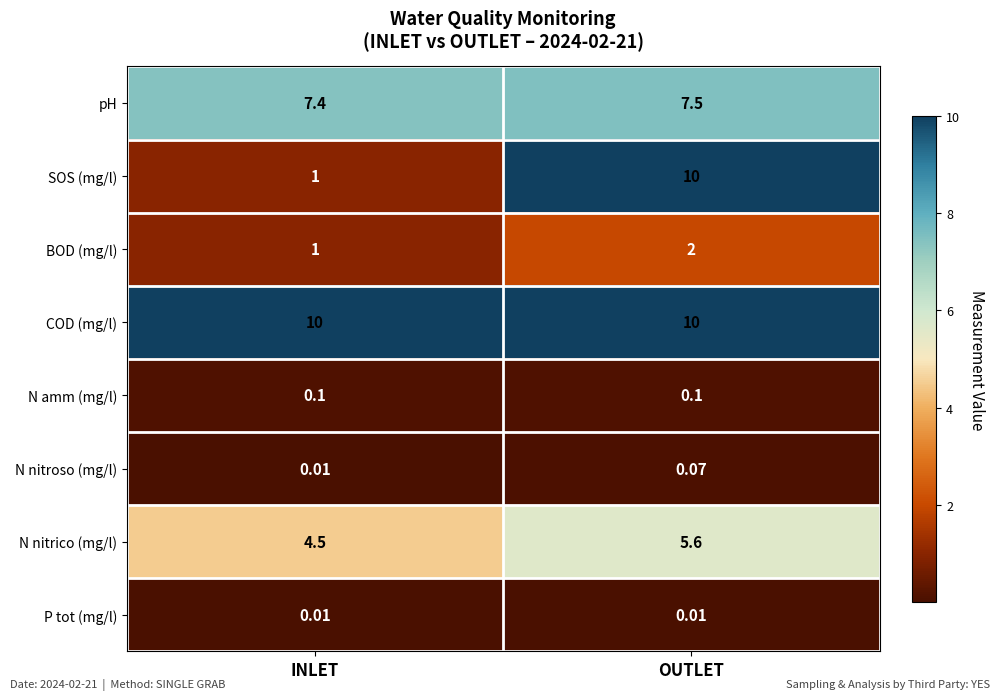

Is the value of N nitroso (mg/l) at INLET greater than the value of SOS (mg/l) at INLET?

No